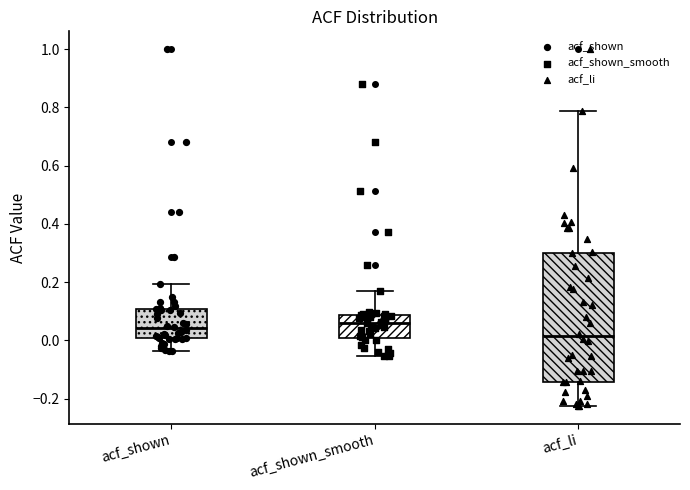

Reading left to right, read every box against the y-axis: the position of its median line, the range the box covers, and the ends of its whiskers. The values are not printed on the chart, so give them approximately, as read against the axis.

acf_shown: median 0.04, box 0.00 to 0.10, whiskers -0.04 to 0.20
acf_shown_smooth: median 0.06, box 0.00 to 0.08, whiskers -0.06 to 0.16
acf_li: median 0.02, box -0.14 to 0.30, whiskers -0.22 to 0.78